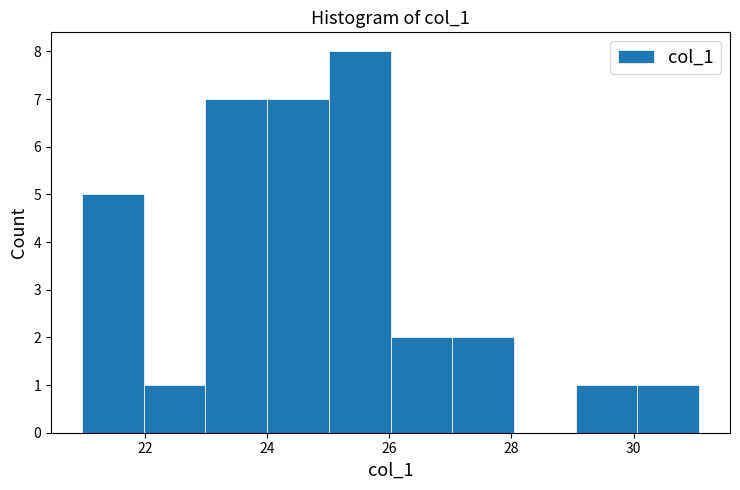

Which range on the x-axis has the tallest bar?

25 to 26